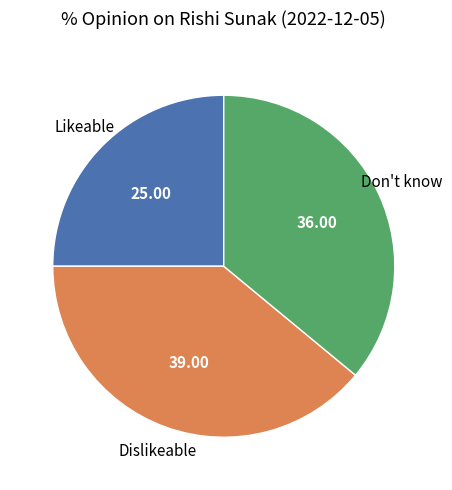

Does any single category account for the majority?

No